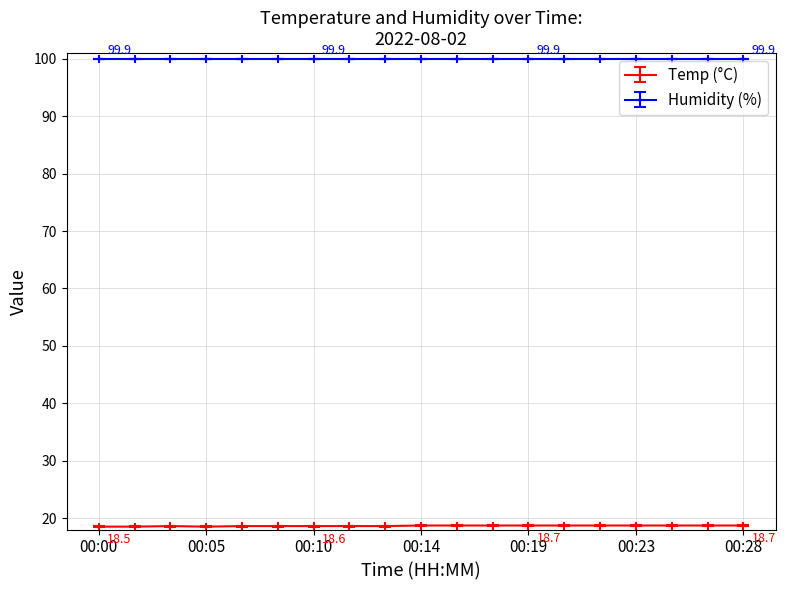

What is the maximum value shown in the chart?

99.9